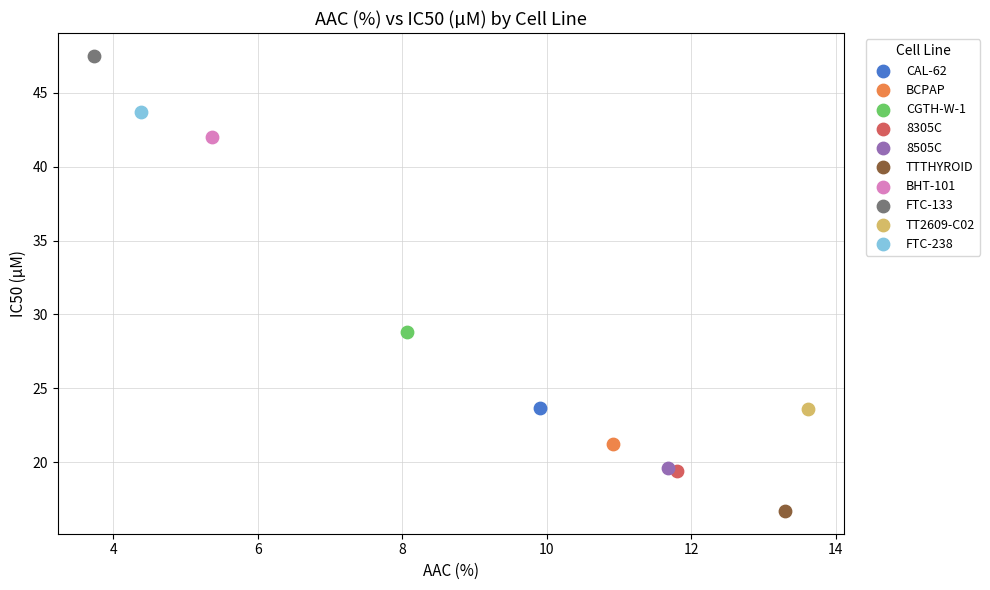

What are all the series names shown in the legend?

CAL-62, BCPAP, CGTH-W-1, 8305C, 8505C, TTTHYROID, BHT-101, FTC-133, TT2609-C02, FTC-238